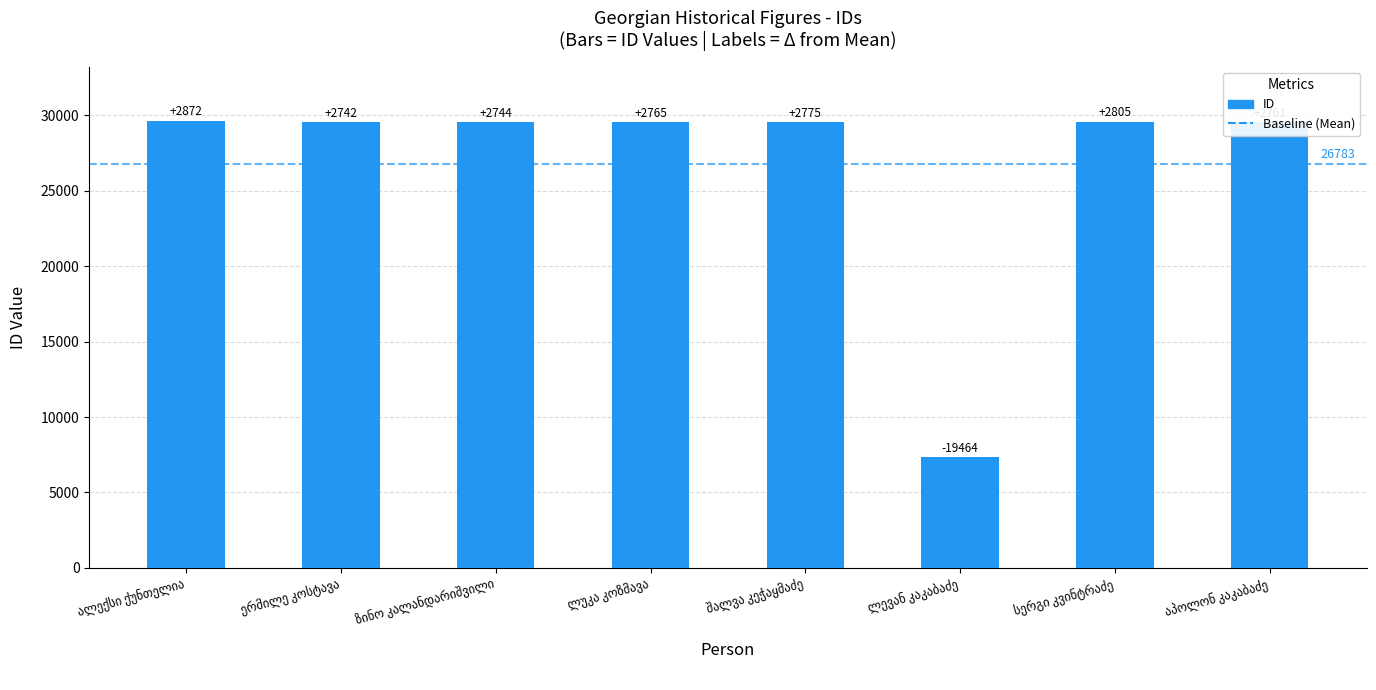

Which category has the lowest value across all series?

ლევან კაკაბაძე